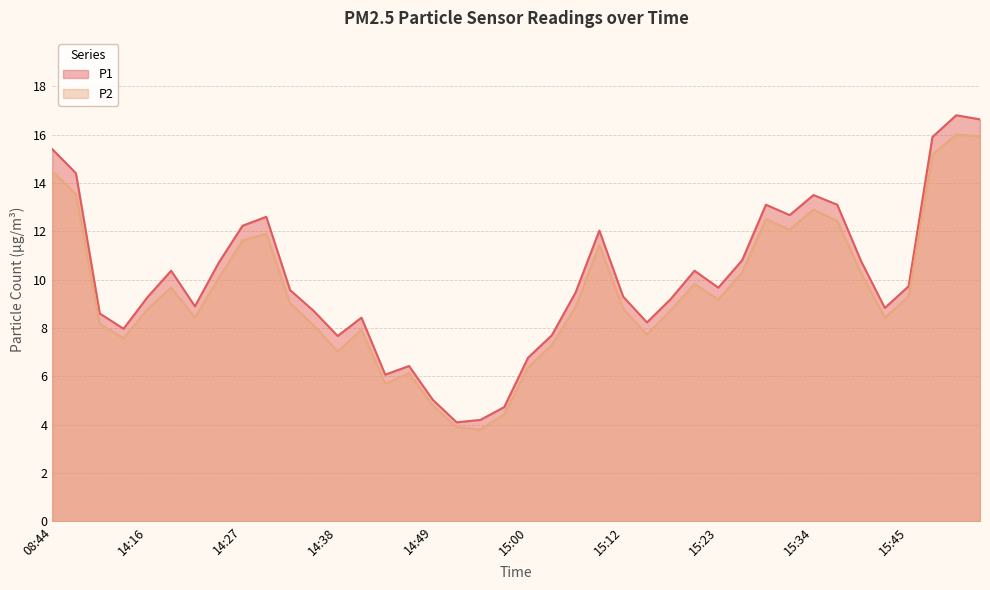

Is it true that P2 equals 9.0 at 14:46?

False